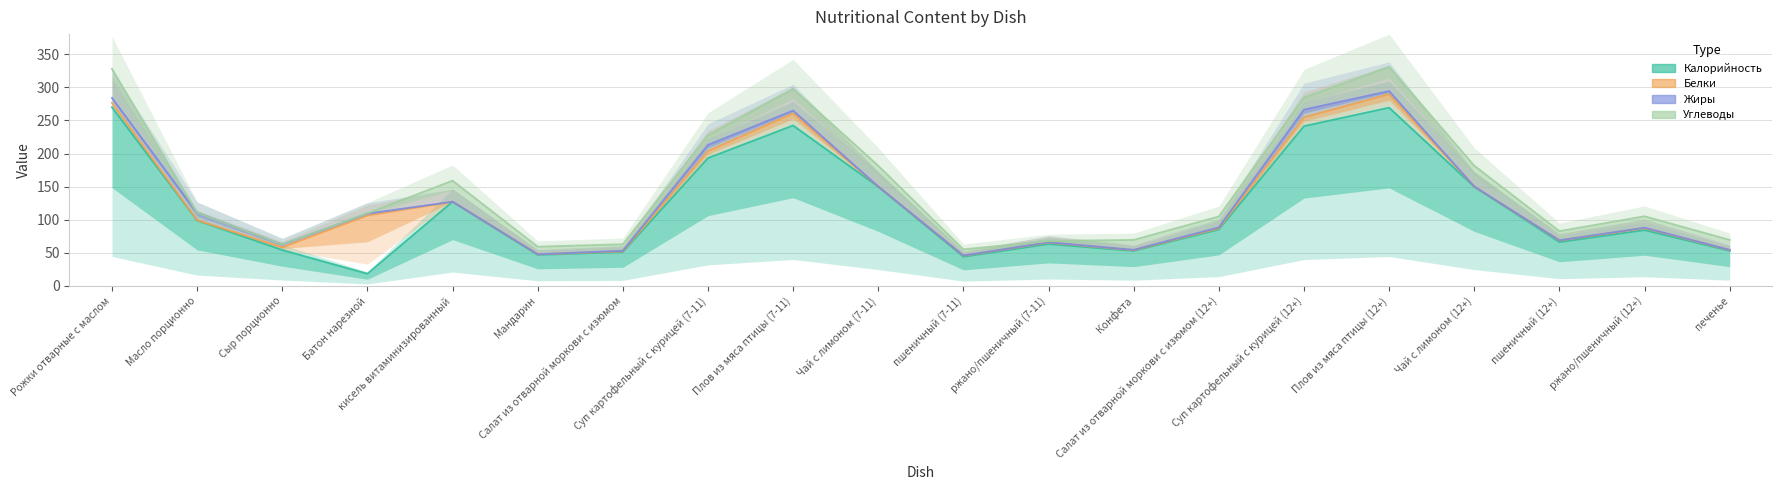

Which has a higher value, Салат из отварной моркови с изюмом or Рожки отварные с маслом?

Рожки отварные с маслом